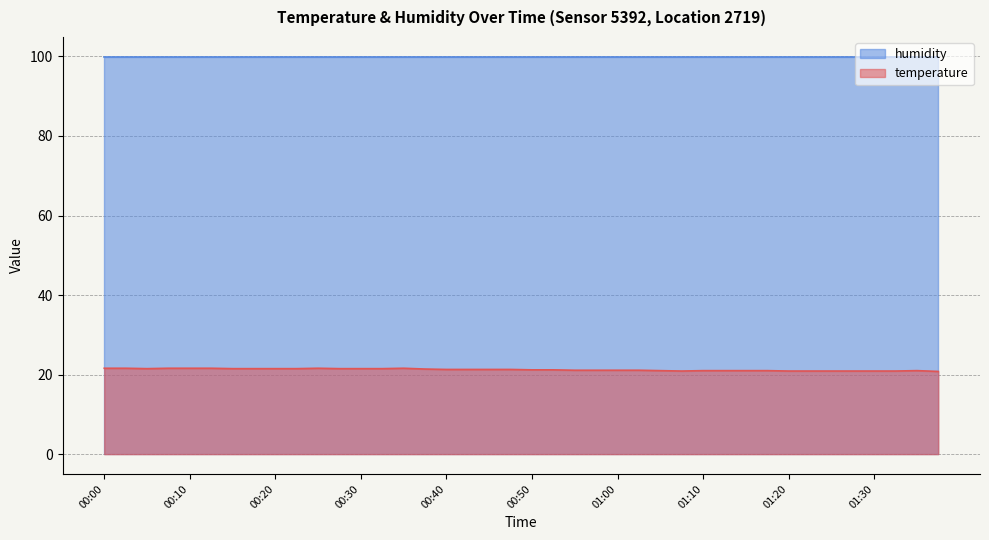

Rank the categories by value from lowest to highest.

01:37, 01:08, 01:20, 01:22, 01:25, 01:27, 01:30, 01:32, 01:05, 01:10, 01:13, 01:15, 01:18, 01:35, 00:55, 00:58, 01:00, 01:03, 00:50, 00:53, 00:40, 00:42, 00:45, 00:47, 00:37, 00:05, 00:15, 00:17, 00:20, 00:22, 00:27, 00:30, 00:32, 00:00, 00:02, 00:07, 00:10, 00:12, 00:25, 00:35